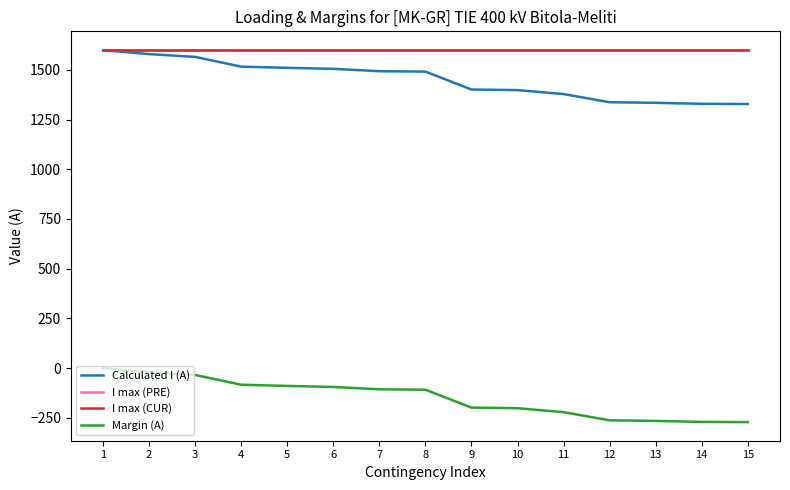

Does the chart display data point markers on the line(s)?

No